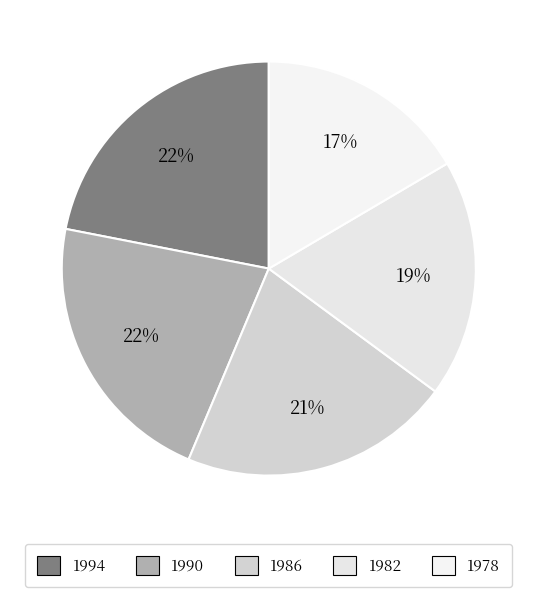

Does 1978 account for over 50% of the chart?

No